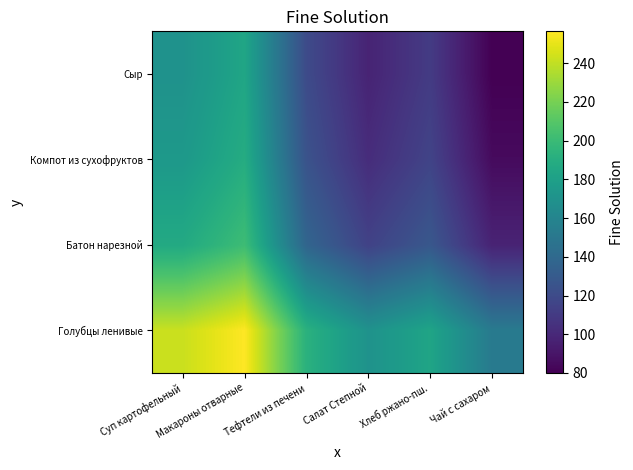

What is the difference between the second highest and second lowest values in the Сыр series?

72.2